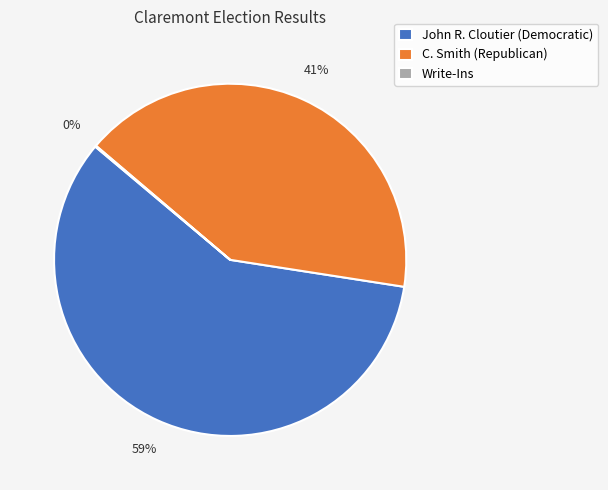

What is the largest slice in the pie chart?

John R. Cloutier (Democratic)